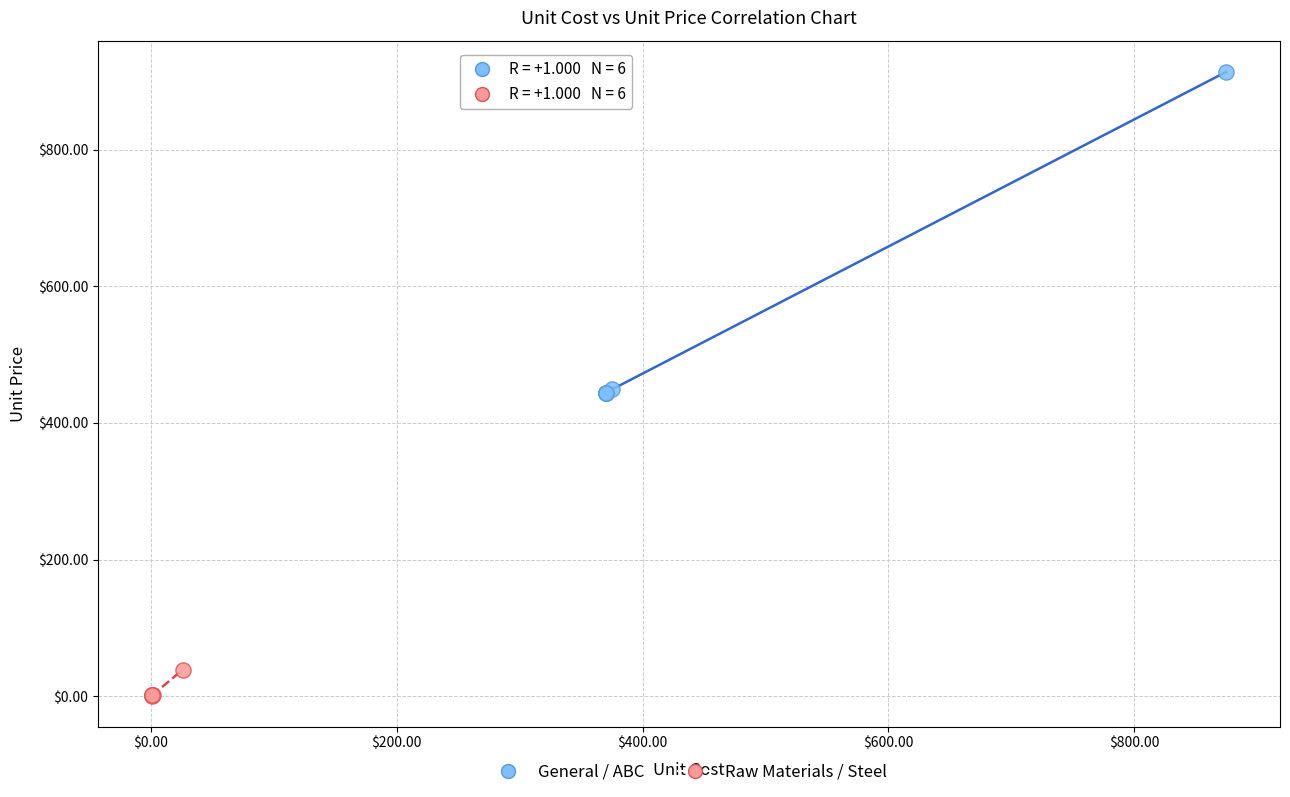

Which series has the largest Y range (max minus min)?

General / ABC